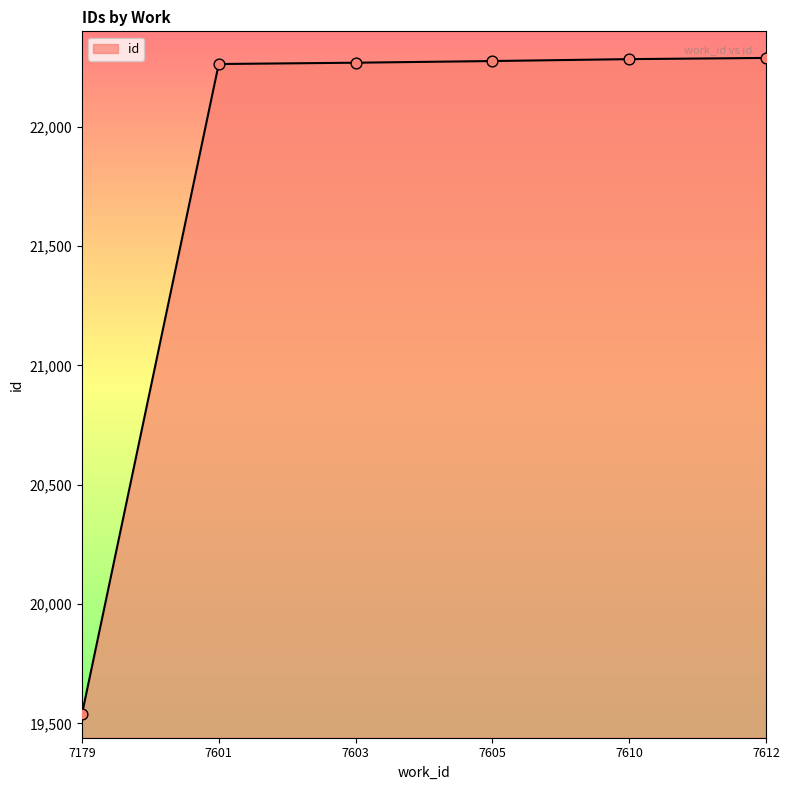

What is the ratio of the value at 7603 to the value at 7612?

1.0